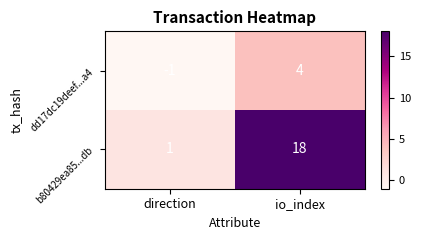

What is the difference between the b80429ea85...db values at io_index and direction?

17